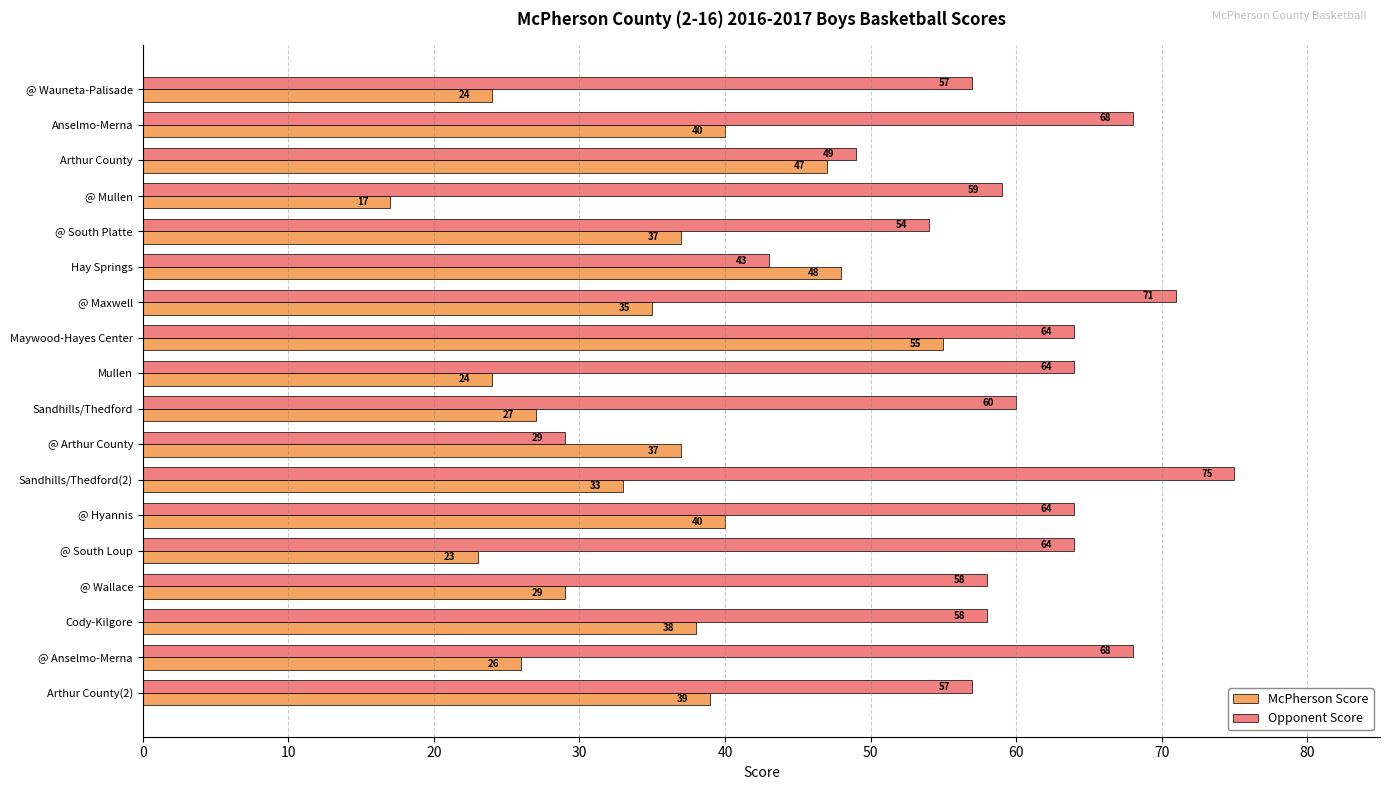

Rank the series by their average value, from highest to lowest.

Opponent Score, McPherson Score